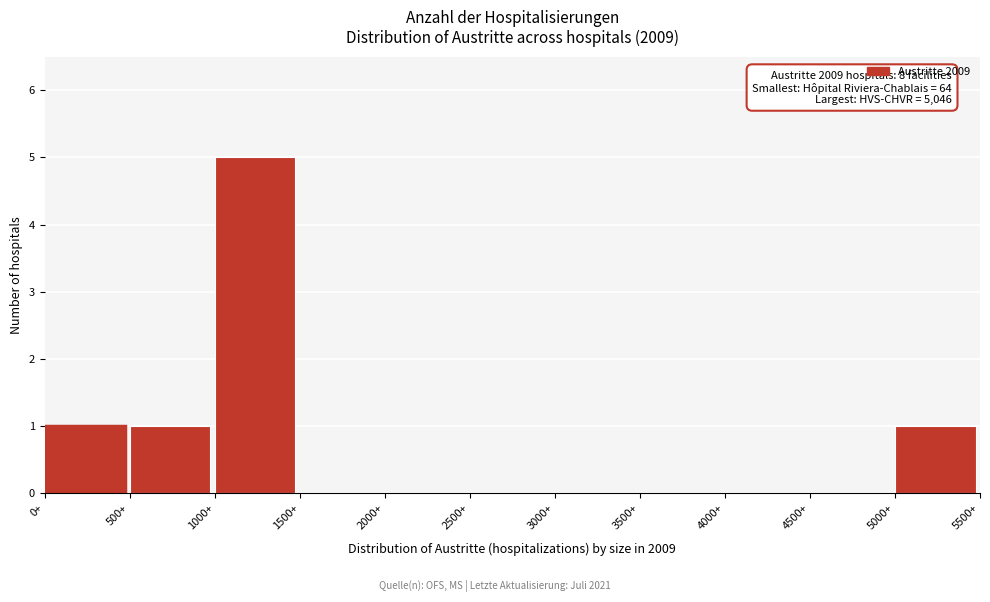

Over which range of the x-axis is the bar tallest?

1000 to 1500